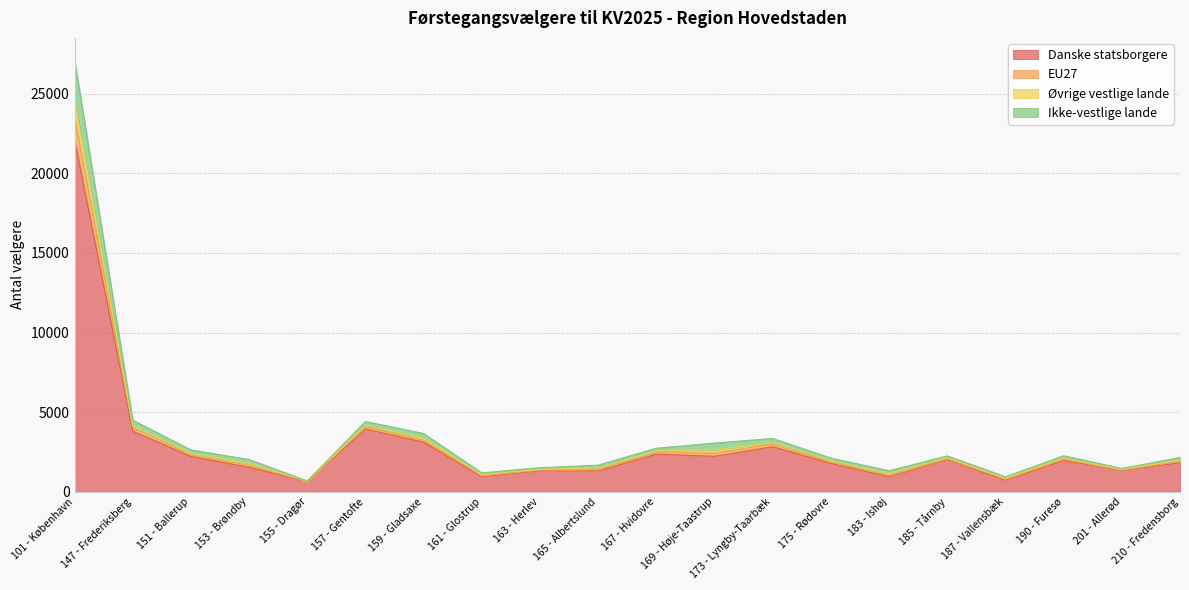

True or false: Danske statsborgere has more than 0 interior local peaks.

True